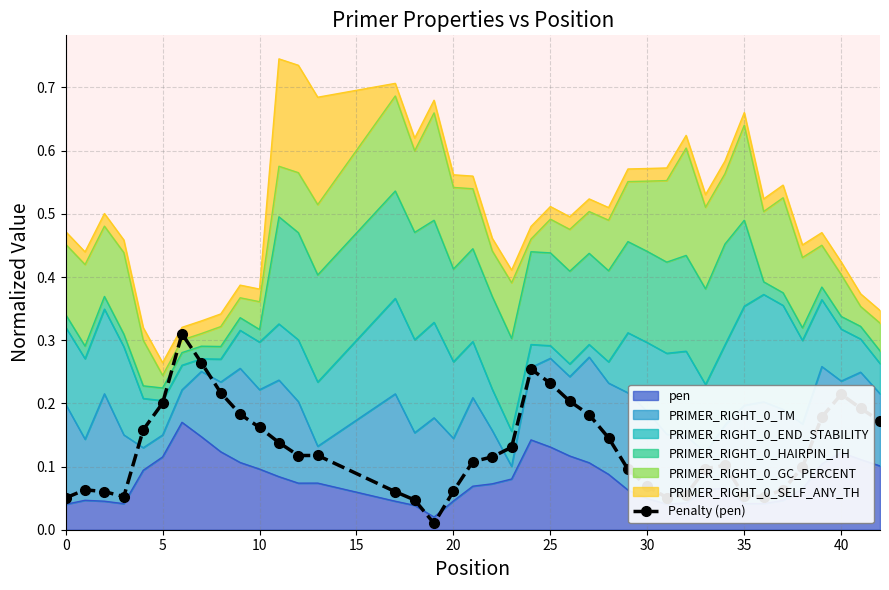

What is the sum of all values?

5.1